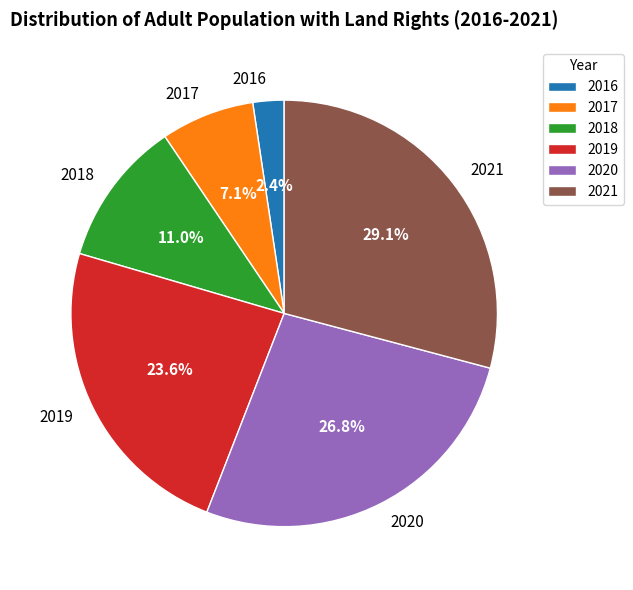

Is the sum of 2021 and 2016 greater than half?

No